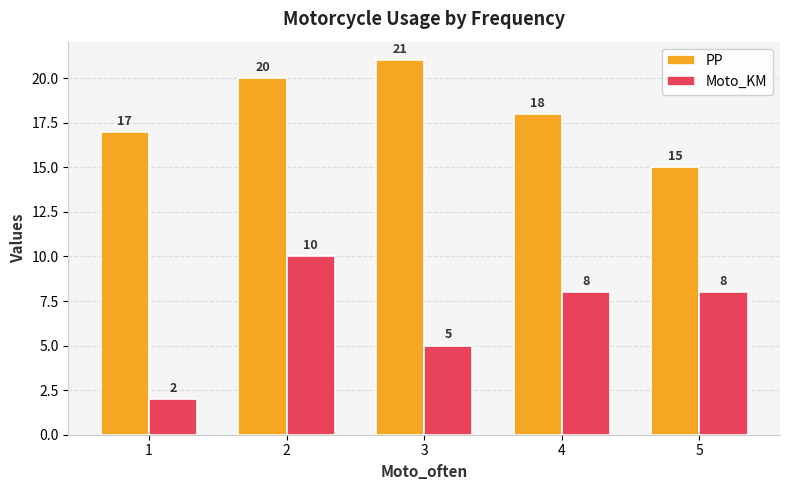

At how many categories does at least one series exceed 12?

5